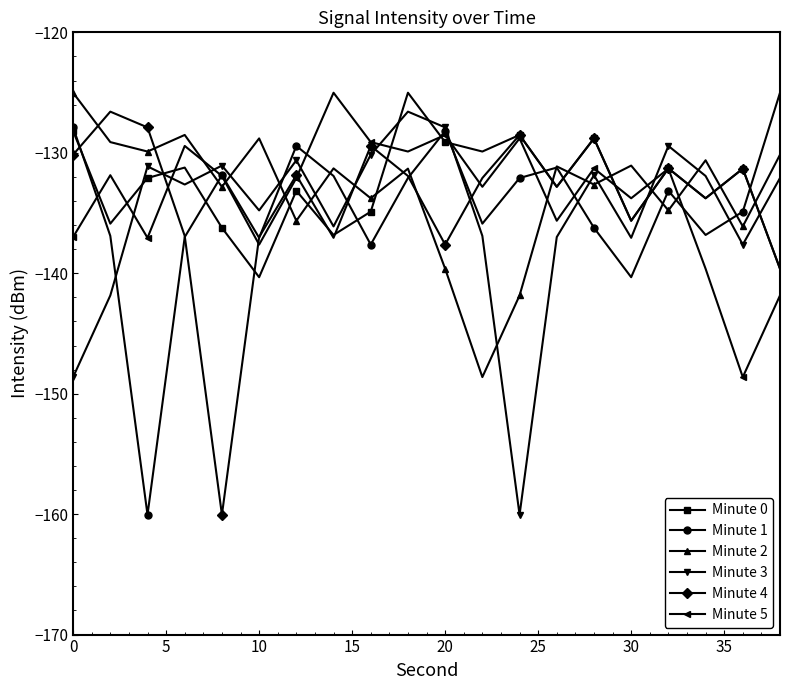

True or false: Minute 1 has more than 1 points higher than both neighbors.

True